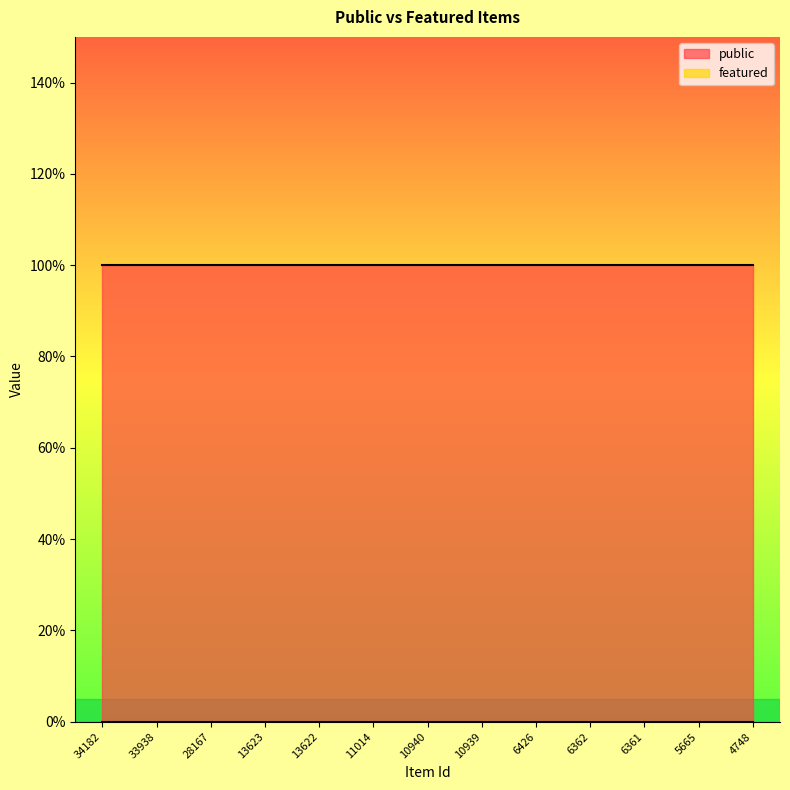

Reading right to left, extract all data points from this chart.

public: 4748=1	5665=1	6361=1	6362=1	6426=1	10939=1	10940=1	11014=1	13622=1	13623=1	28167=1	33938=1	34182=1
featured: 4748=0	5665=0	6361=0	6362=0	6426=0	10939=0	10940=0	11014=0	13622=0	13623=0	28167=0	33938=0	34182=0